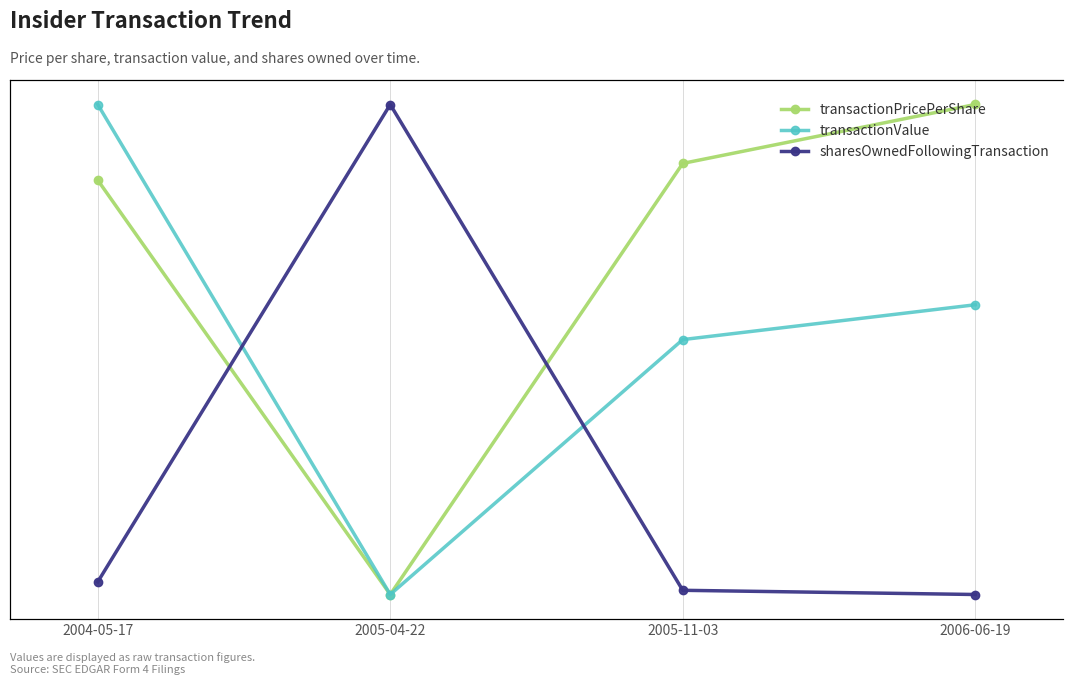

Reading left to right, list all the values displayed in this chart.

transactionPricePerShare: 53.4	0.0	55.6	63.2
transactionValue: 106885.0	0.0	55603.0	63200.0
sharesOwnedFollowingTransaction: 4000.0	117620.0	2000.0	1000.0